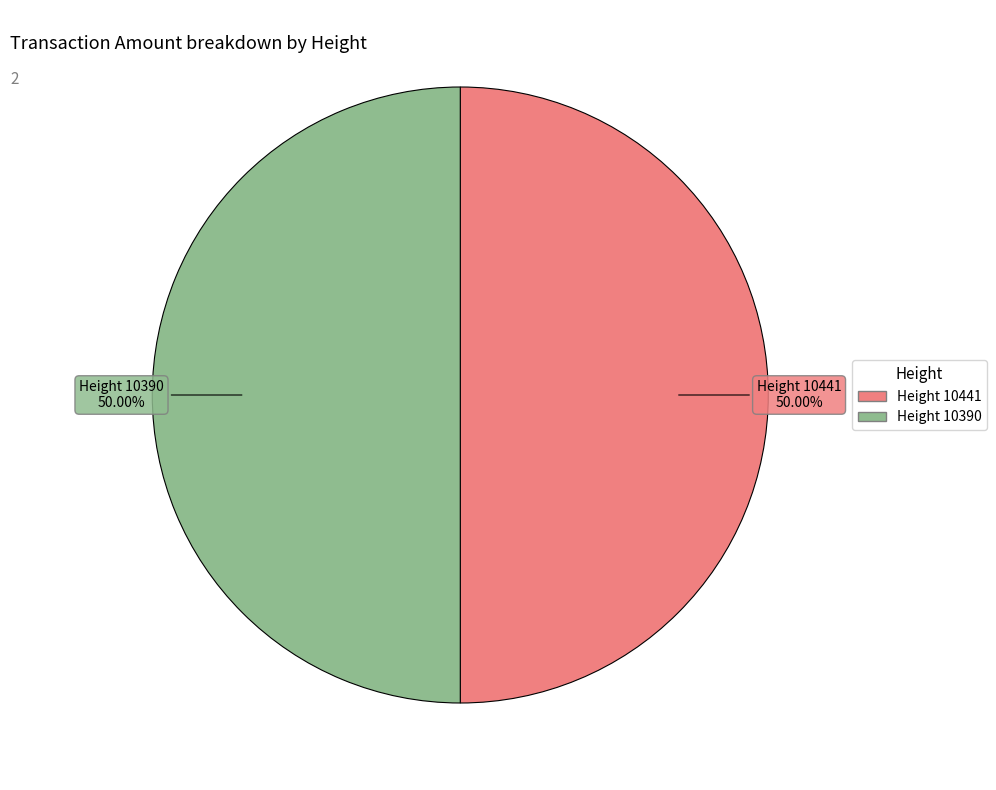

Count the number of slices in the pie.

2